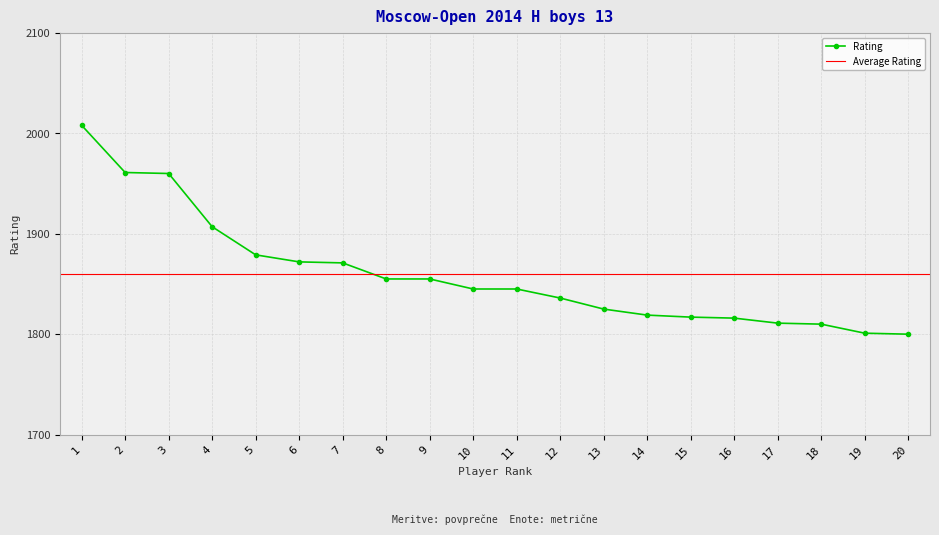

Reading left to right, extract all data points from this chart.

1=2008	2=1961	3=1960	4=1907	5=1879	6=1872	7=1871	8=1855	9=1855	10=1845	11=1845	12=1836	13=1825	14=1819	15=1817	16=1816	17=1811	18=1810	19=1801	20=1800